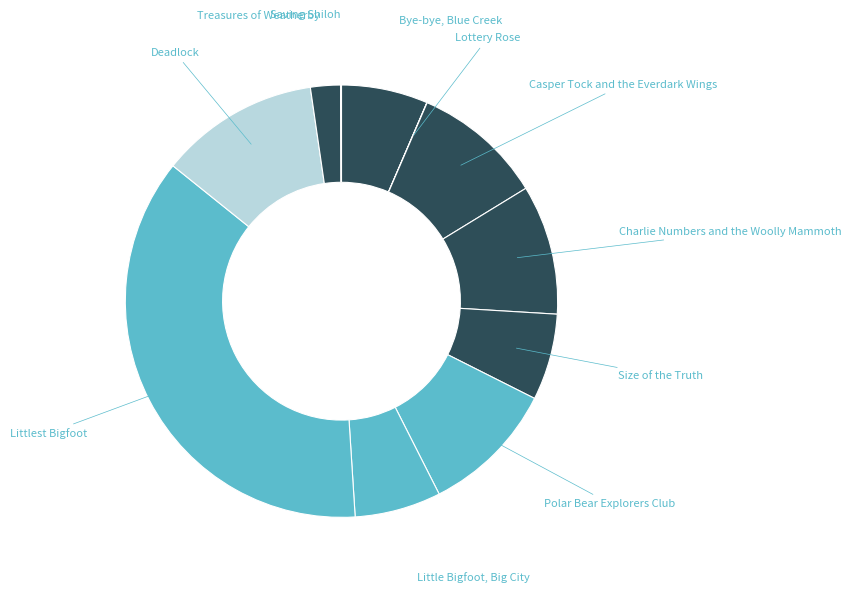

Combined, do Deadlock and Little Bigfoot, Big City account for over 50%?

No